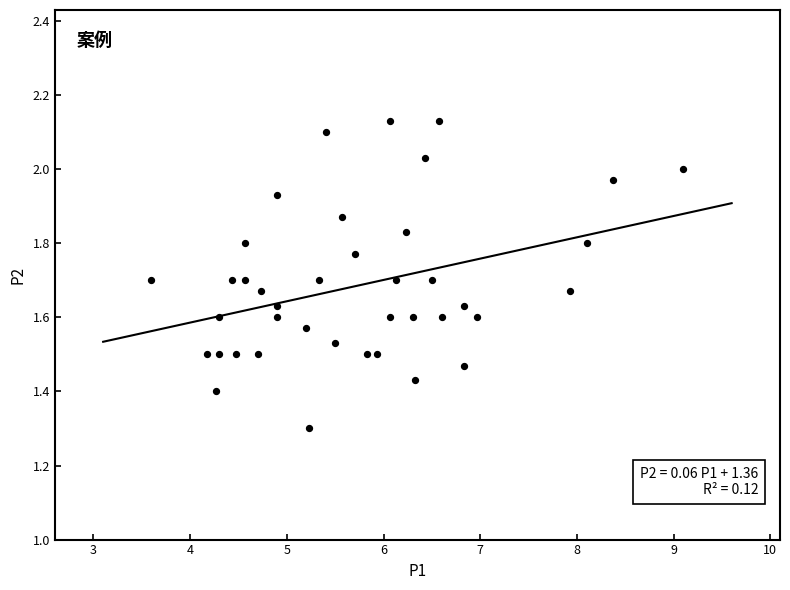

What Y value in the scatter plot is closest to 1?

1.3